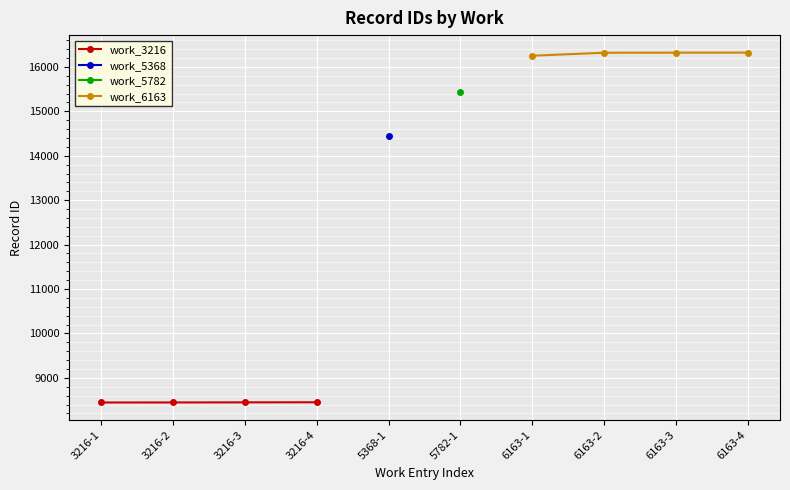

Which series has the largest total across all categories?

work_6163